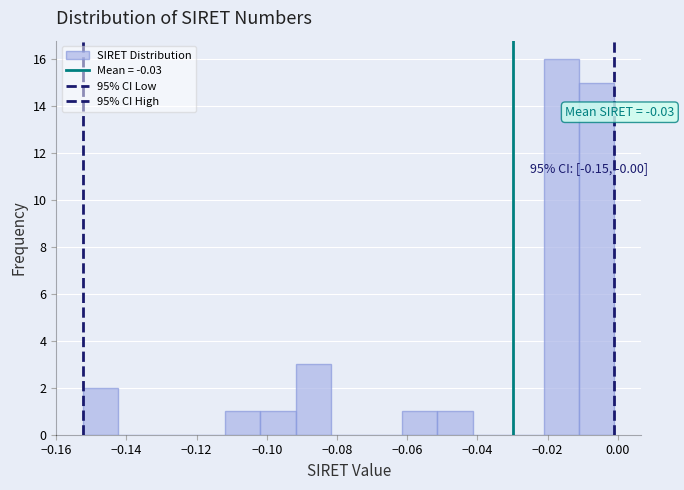

Over which range of the x-axis is the bar tallest?

-0.022 to -0.012